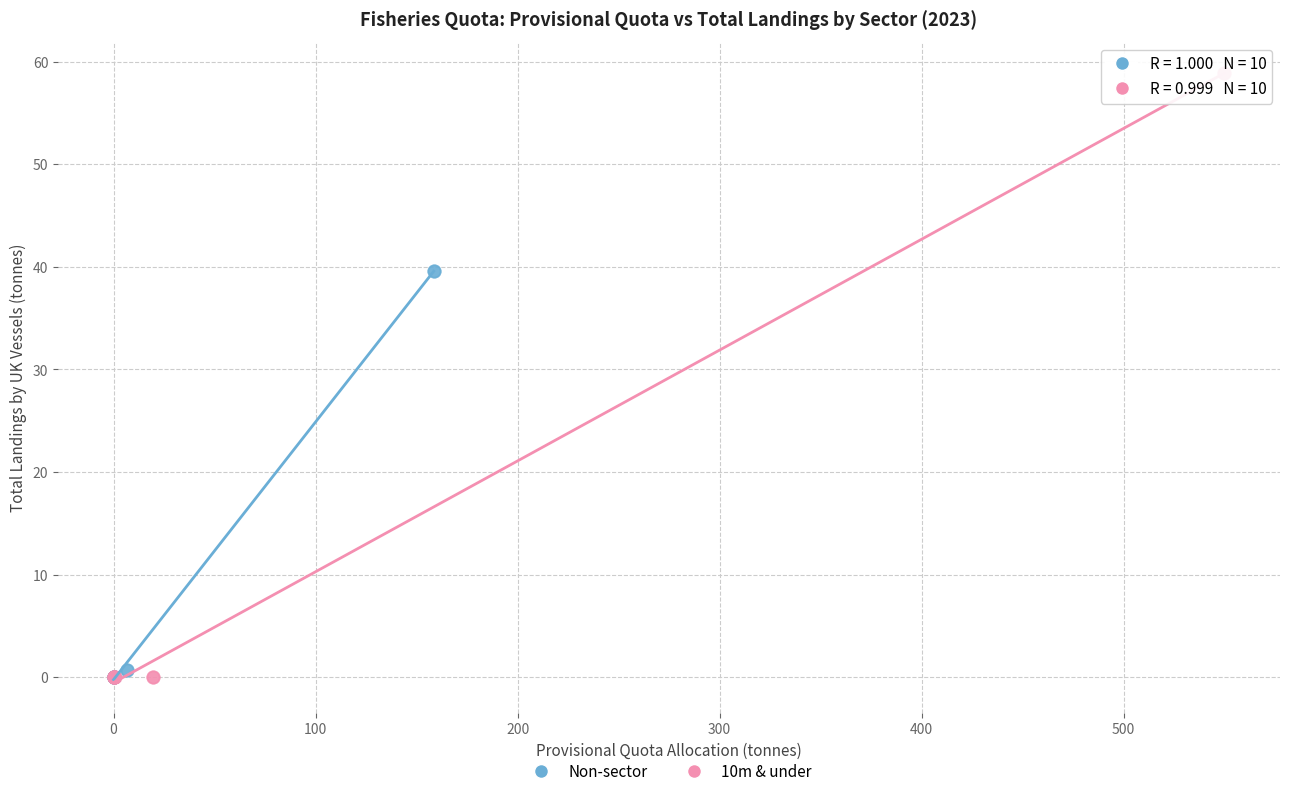

Which series has the widest spread of Y values?

10m & under